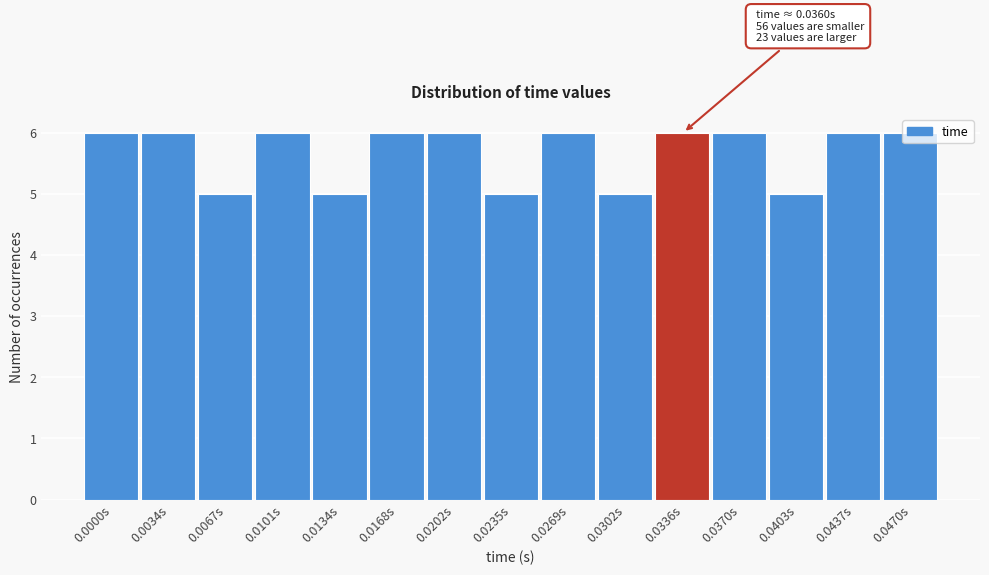

What is the ratio of the value at 0.0370s to the value at 0.0067s?

1.2